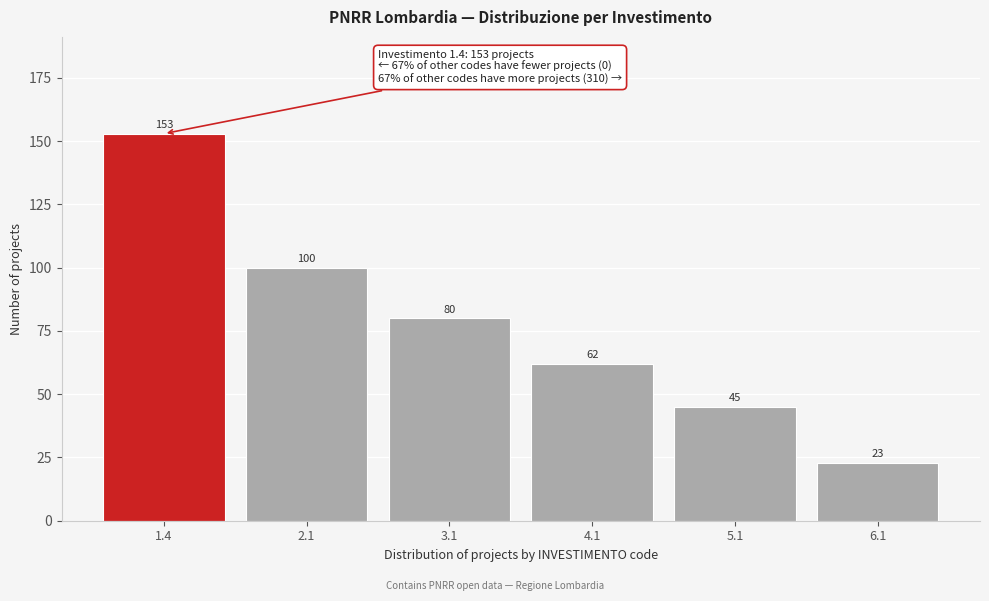

Reading left to right, transcribe all the data shown in this chart.

153	100	80	62	45	23